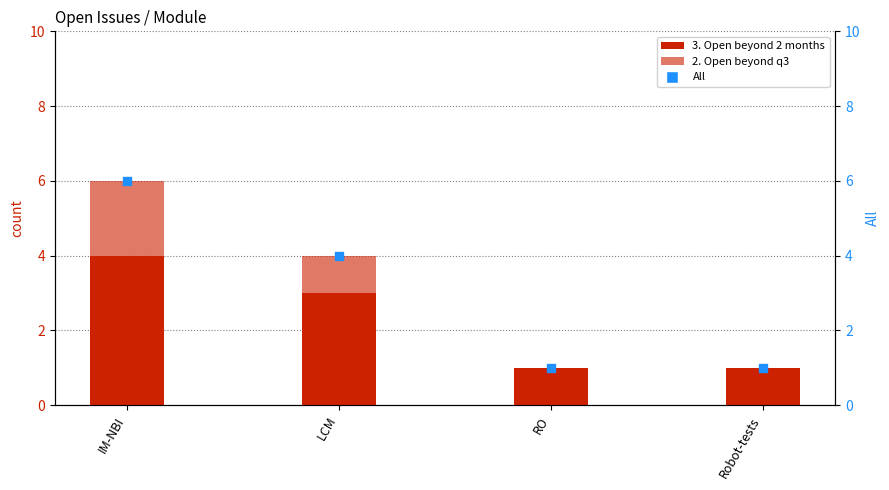

Is the value of All at LCM greater than the value of 3. Open beyond 2 months at Robot-tests?

Yes